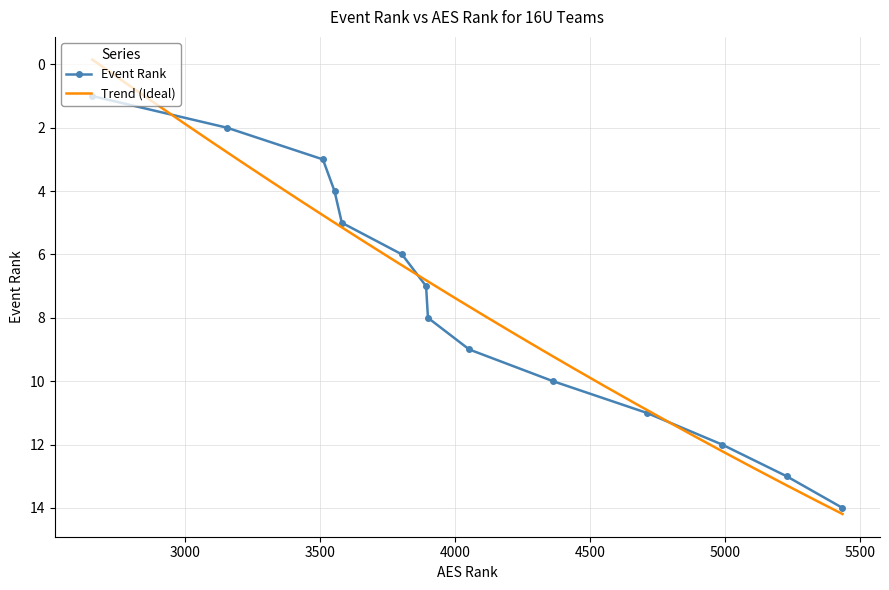

What is the minimum value shown in the chart?

1